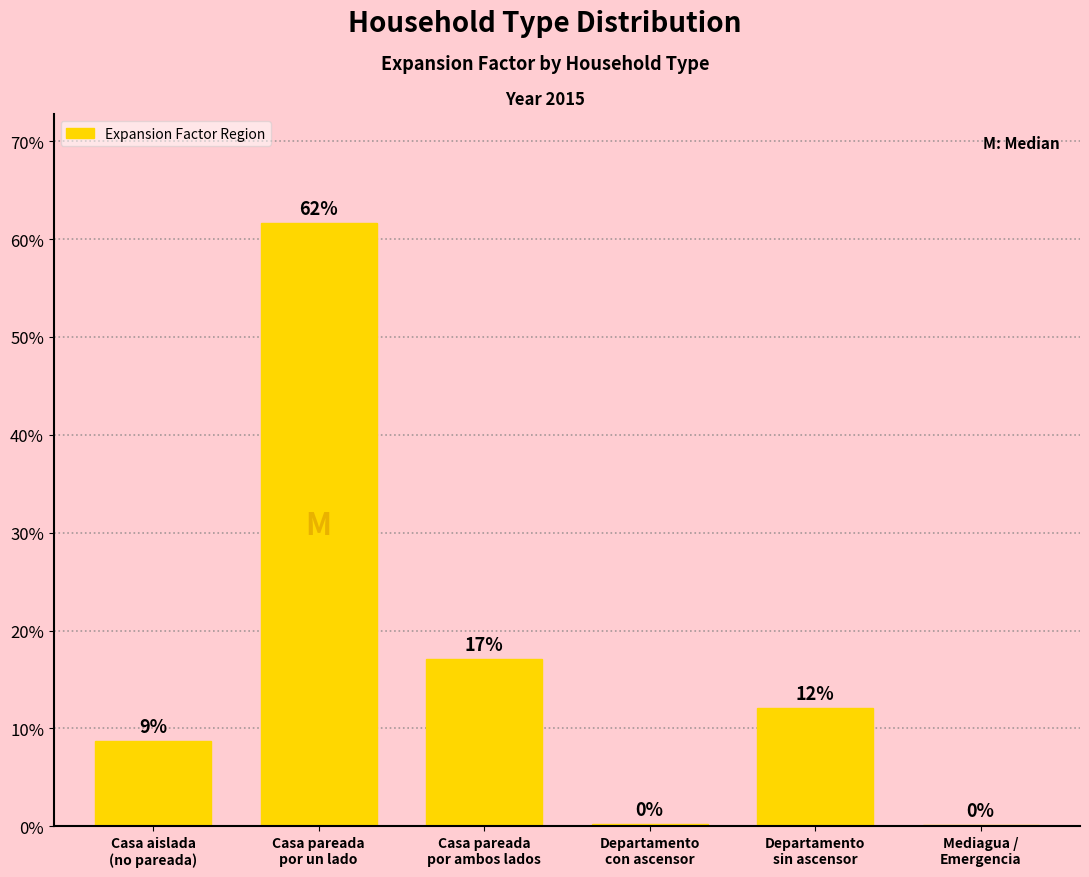

List the labels in order of value, largest first.

Casa pareada
por un lado, Casa pareada
por ambos lados, Departamento
sin ascensor, Casa aislada
(no pareada), Departamento
con ascensor, Mediagua /
Emergencia